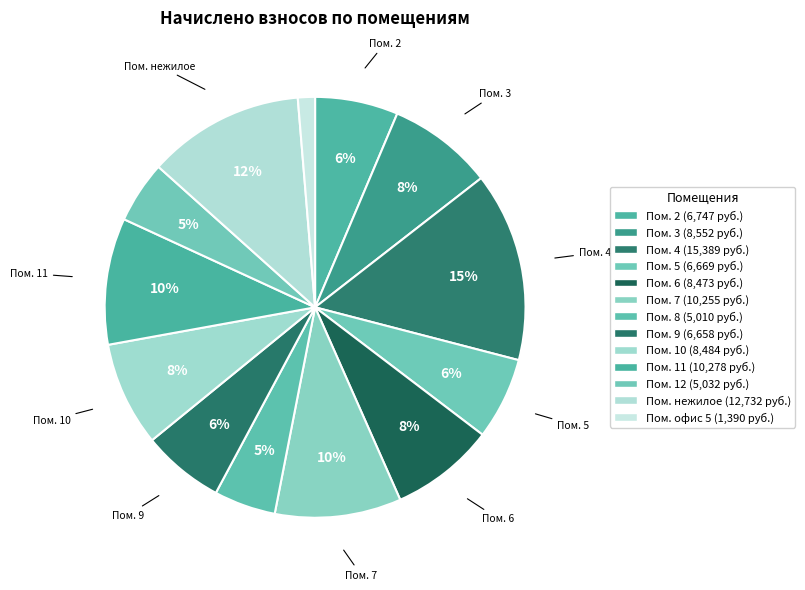

How many segments does this pie chart have?

13